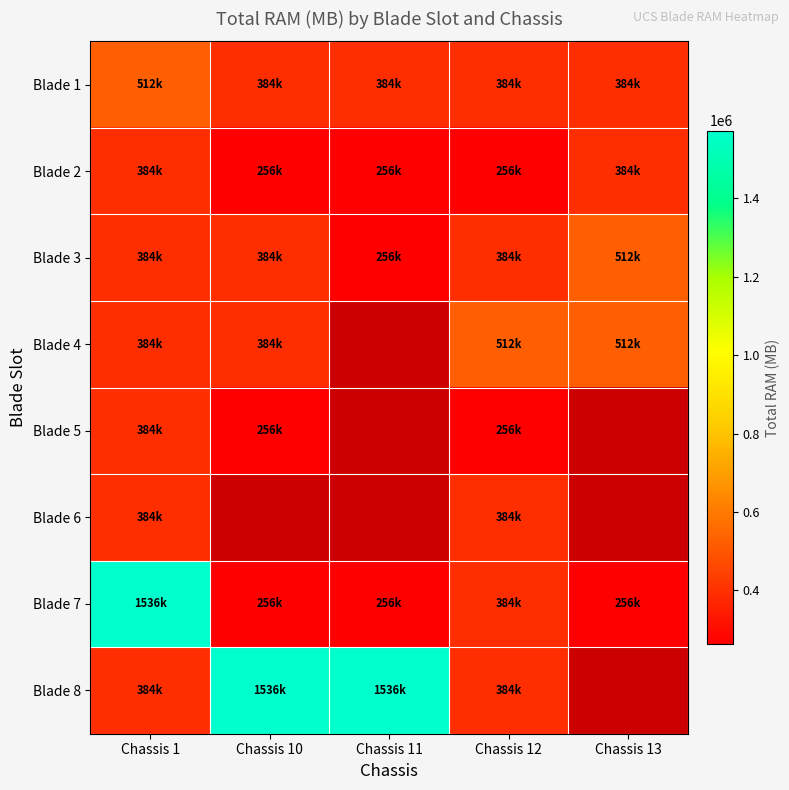

Between Chassis 1 and Chassis 12, which series saw the biggest shift?

Blade 7